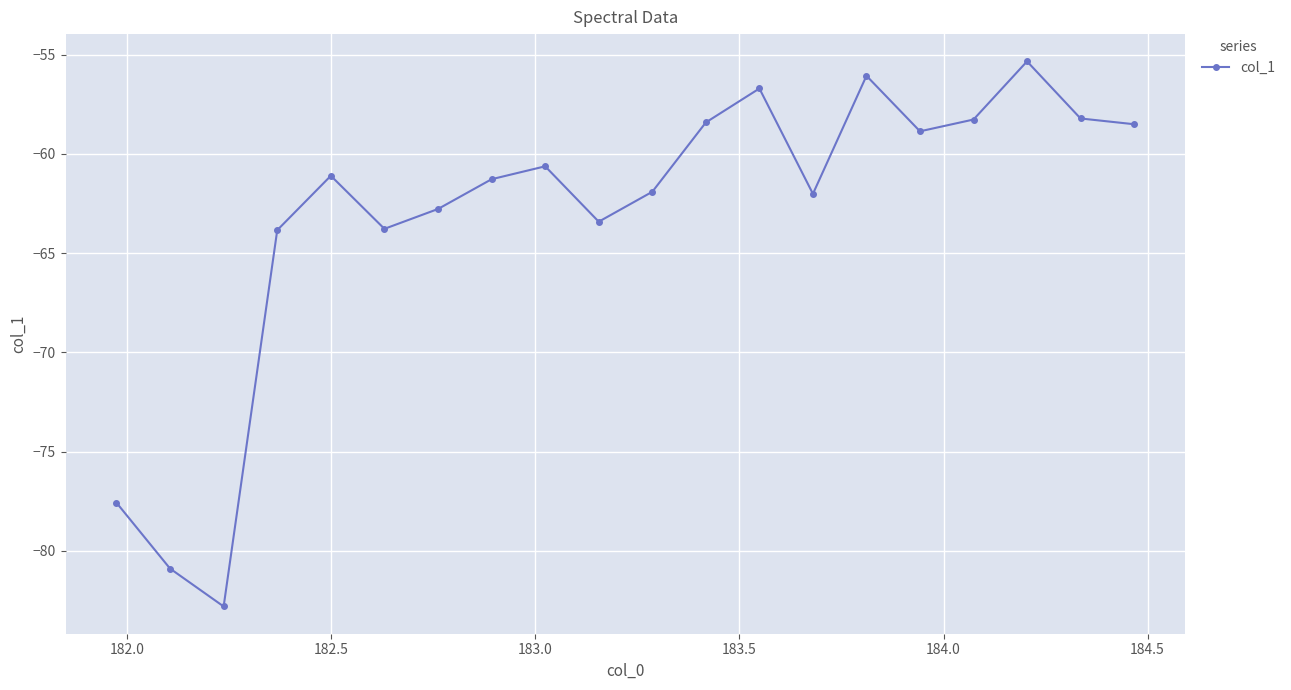

How many interior local peaks (higher than both neighbors) does the data have?

5